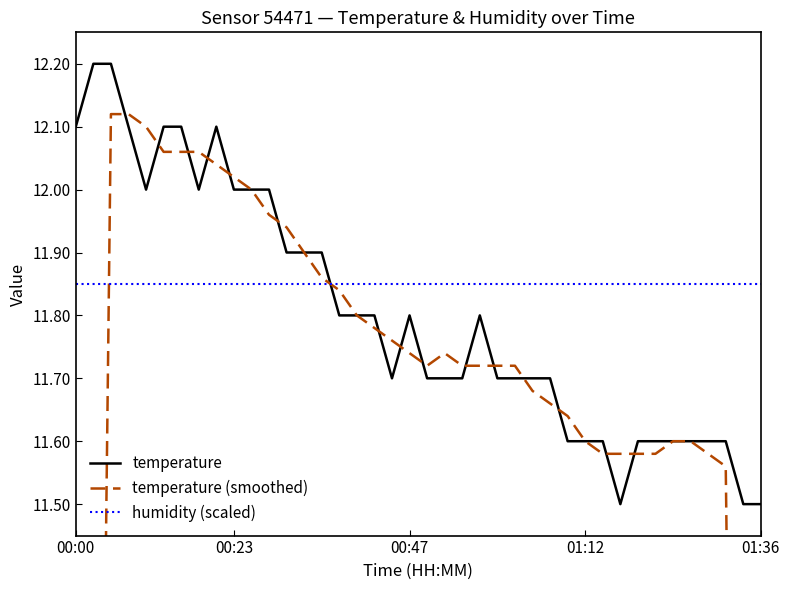

True or false: humidity (scaled) has a value of 11.8 at 26.

True